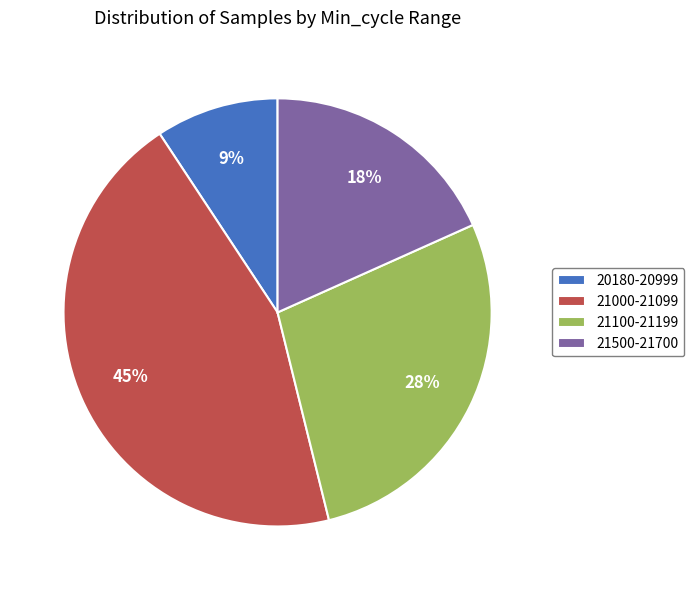

Count the number of slices in the pie.

4